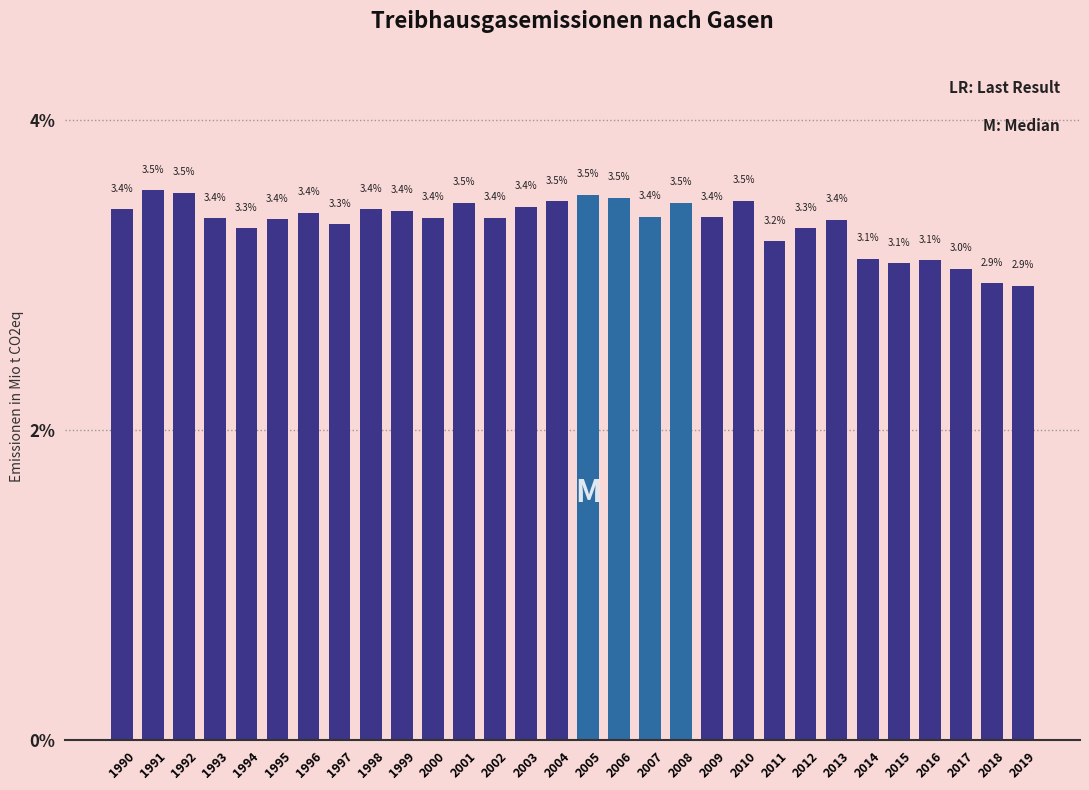

Reading right to left, what are all the values shown in this chart?

2019=2.9	2018=2.9	2017=3.0	2016=3.1	2015=3.1	2014=3.1	2013=3.4	2012=3.3	2011=3.2	2010=3.5	2009=3.4	2008=3.5	2007=3.4	2006=3.5	2005=3.5	2004=3.5	2003=3.4	2002=3.4	2001=3.5	2000=3.4	1999=3.4	1998=3.4	1997=3.3	1996=3.4	1995=3.4	1994=3.3	1993=3.4	1992=3.5	1991=3.5	1990=3.4